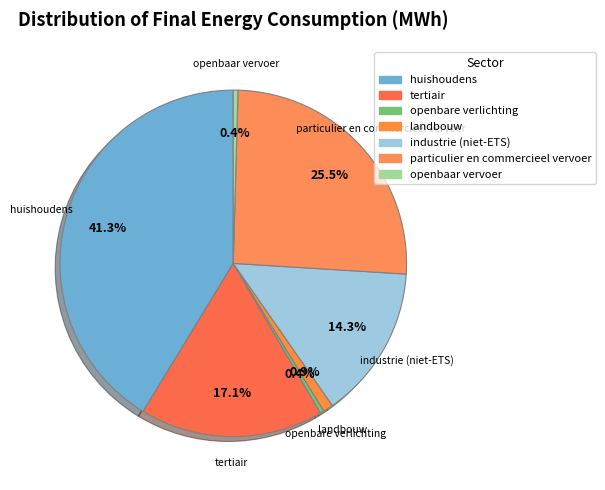

What is the change in value from landbouw to openbaar vervoer?

-2560.4